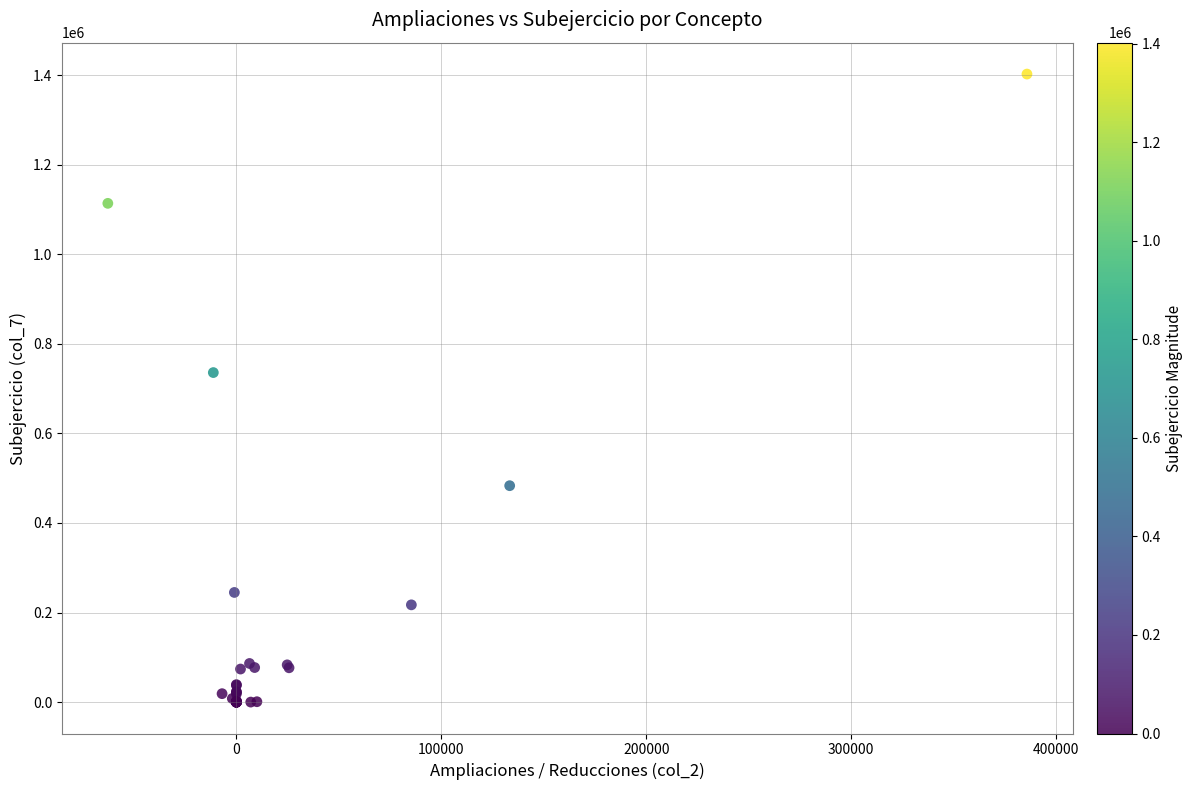

What Y value in the scatter plot is closest to 701071?

735699.5